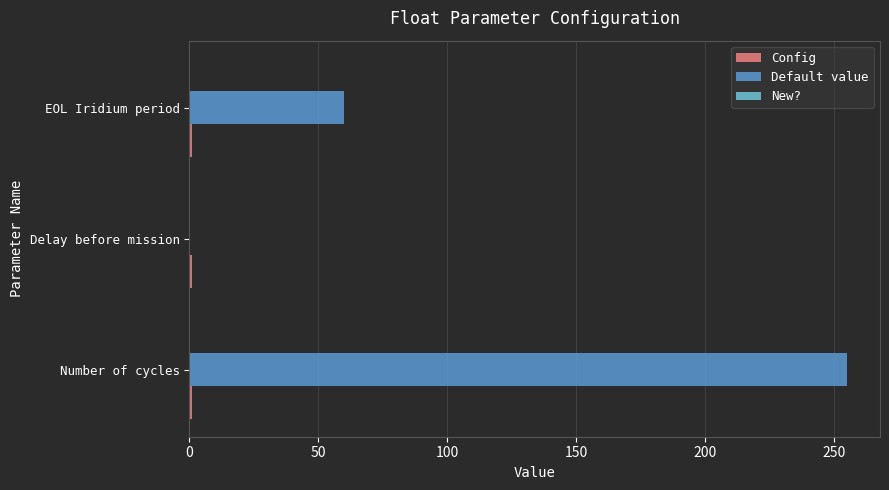

The value of Default value at Number of cycles is 255. True or false?

True